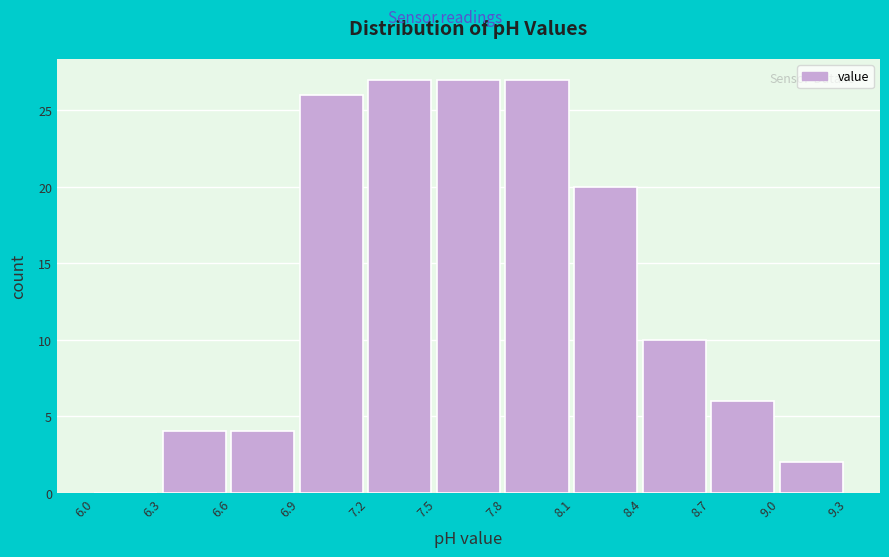

How tall is the bar that spans 6.6 to 6.9 on the x-axis? The values are not printed on the chart, so give them approximately, as read against the axis.

4